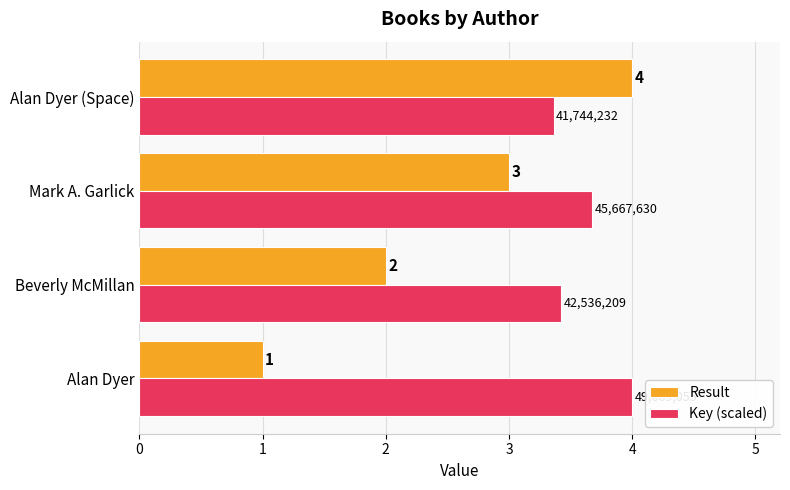

Rank the series at Beverly McMillan from lowest to highest value.

Result, Key (scaled)